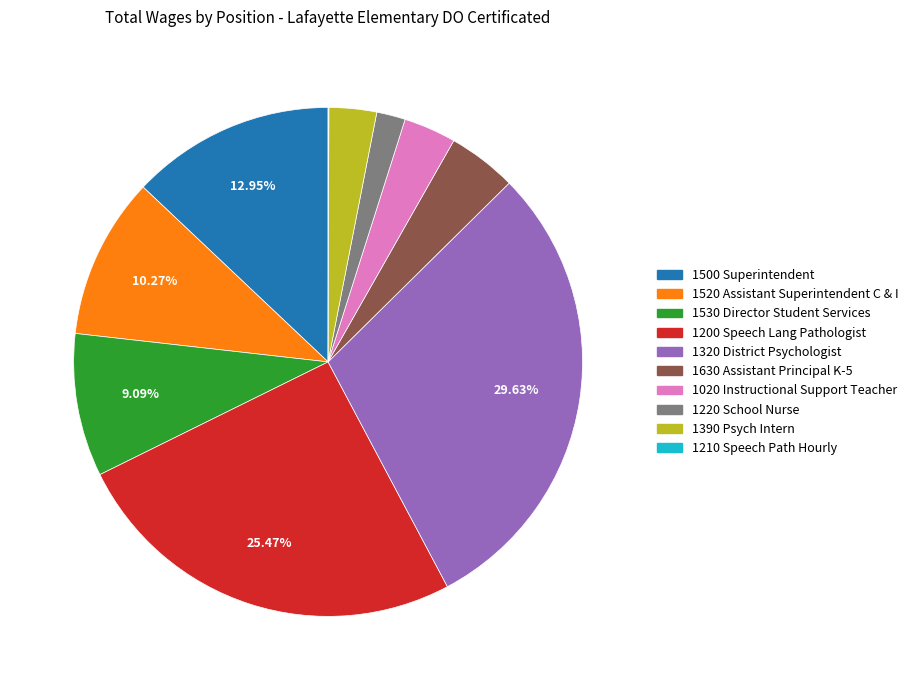

Does 1020 Instructional Support Teacher account for over 50% of the chart?

No